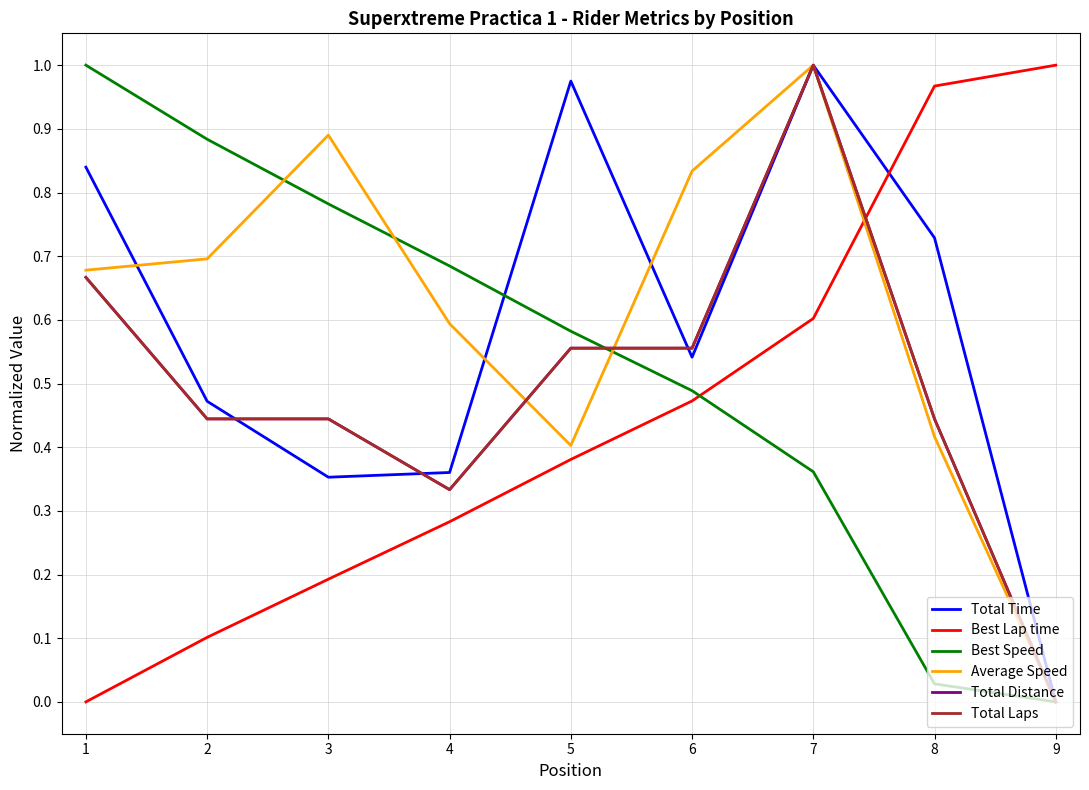

Which category has the highest value in the Best Speed series?

1